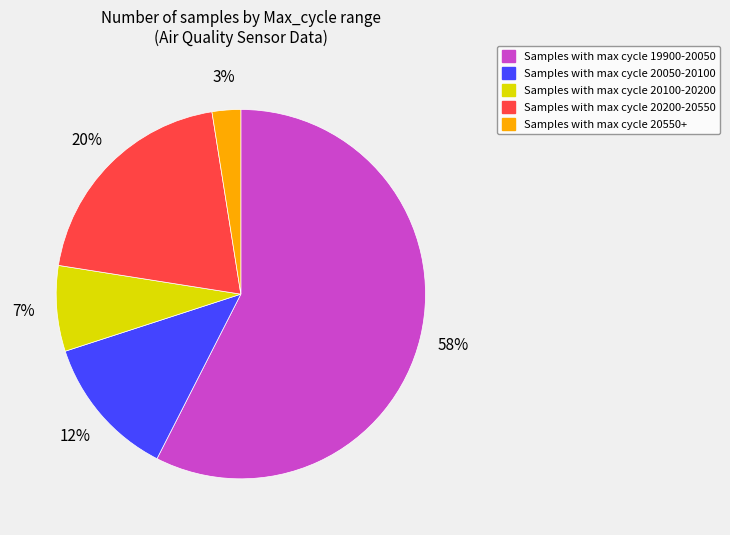

Which category has the biggest portion of the pie?

Samples with max cycle 19900-20050